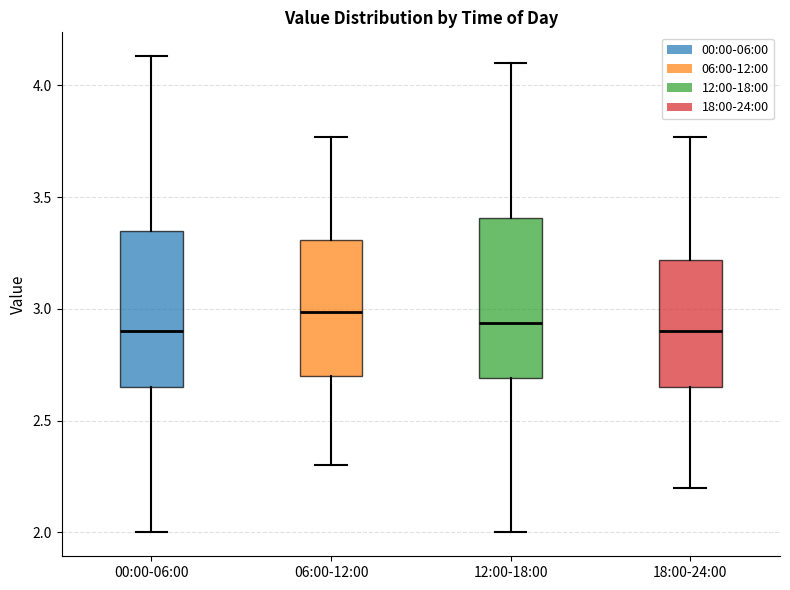

Which box's median line is the highest?

06:00-12:00